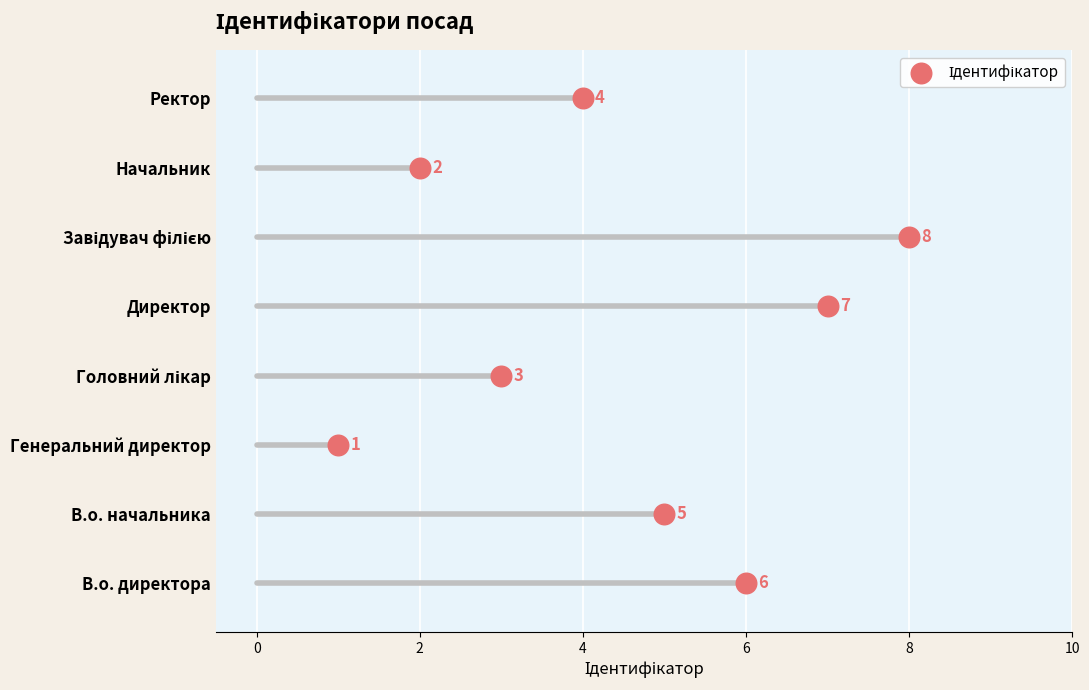

Which has a higher value, Головний лікар or В.о. начальника?

В.о. начальника